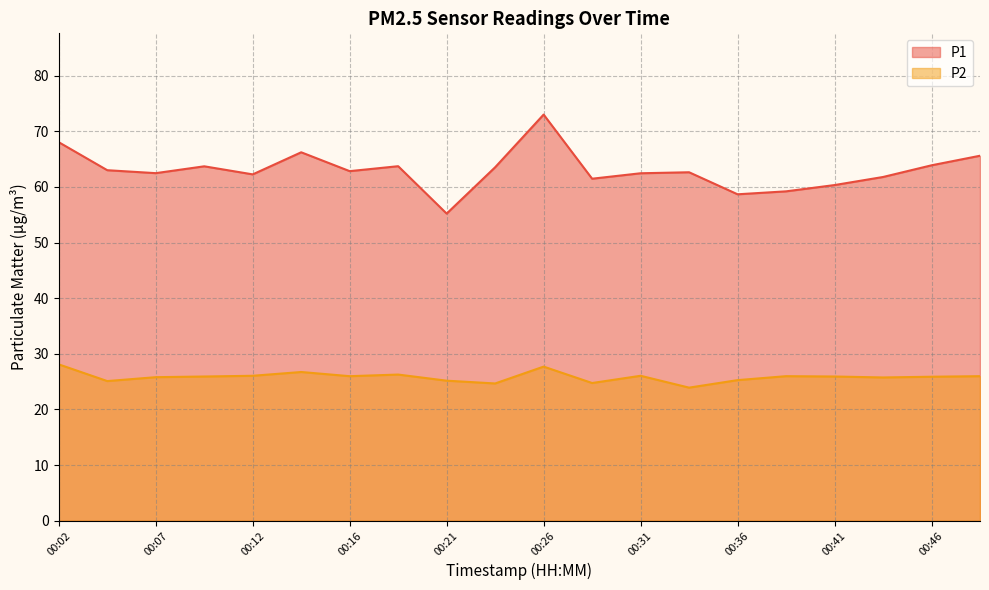

Which label corresponds to the largest value in the chart?

00:26